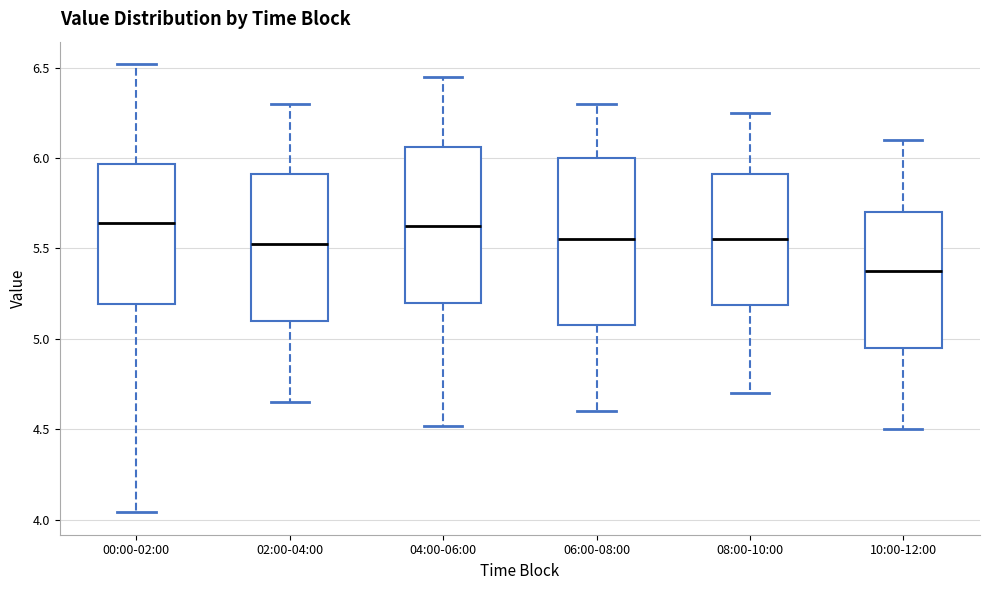

Reading left to right, read every box against the y-axis: the position of its median line, the range the box covers, and the ends of its whiskers. The values are not printed on the chart, so give them approximately, as read against the axis.

00:00-02:00: median 5.65, box 5.20 to 5.95, whiskers 4.05 to 6.50
02:00-04:00: median 5.55, box 5.10 to 5.90, whiskers 4.65 to 6.30
04:00-06:00: median 5.65, box 5.20 to 6.05, whiskers 4.50 to 6.45
06:00-08:00: median 5.55, box 5.10 to 6.00, whiskers 4.60 to 6.30
08:00-10:00: median 5.55, box 5.20 to 5.90, whiskers 4.70 to 6.25
10:00-12:00: median 5.40, box 4.95 to 5.70, whiskers 4.50 to 6.10